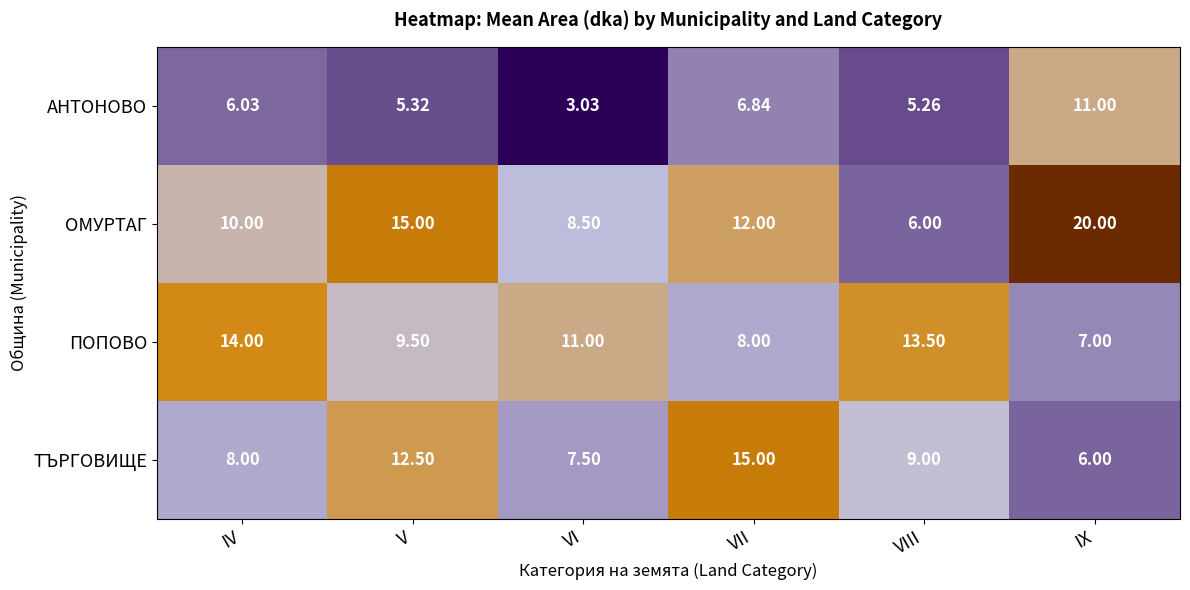

Which label corresponds to the smallest value in the chart?

VI